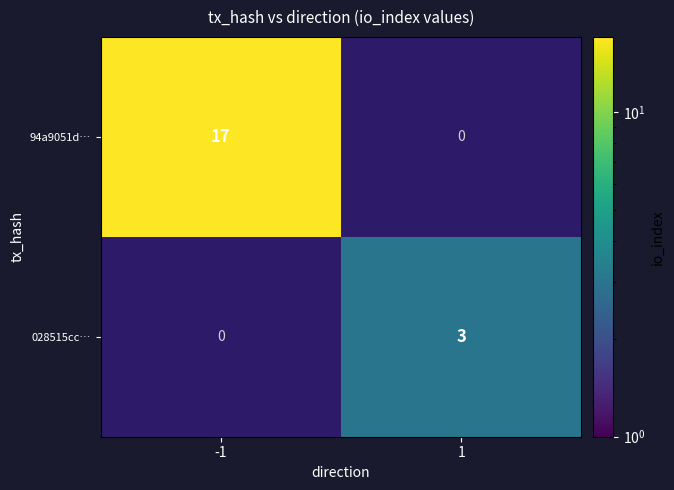

The 94a9051d… series shows 17 at -1. True or false?

True